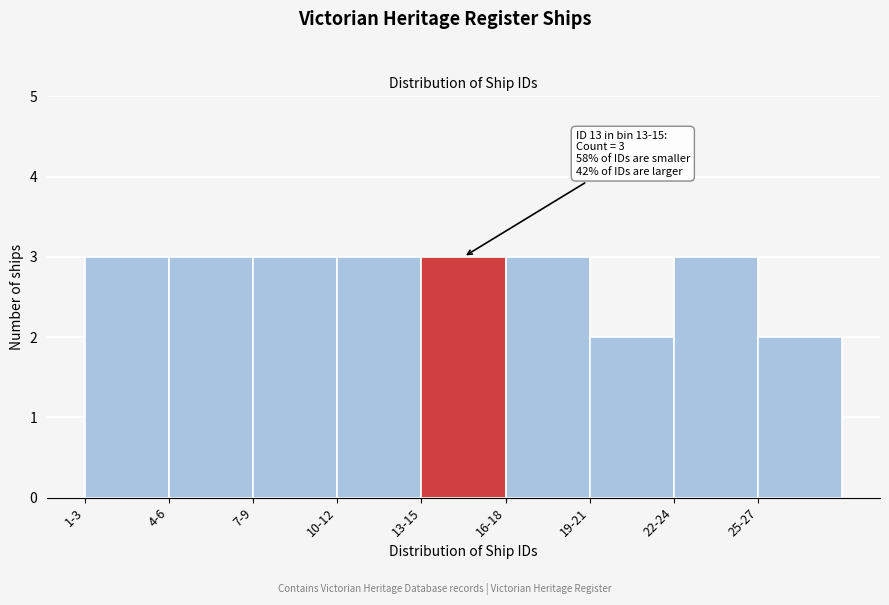

Reading right to left, what are all the values shown in this chart?

25-27=2	22-24=3	19-21=2	16-18=3	13-15=3	10-12=3	7-9=3	4-6=3	1-3=3